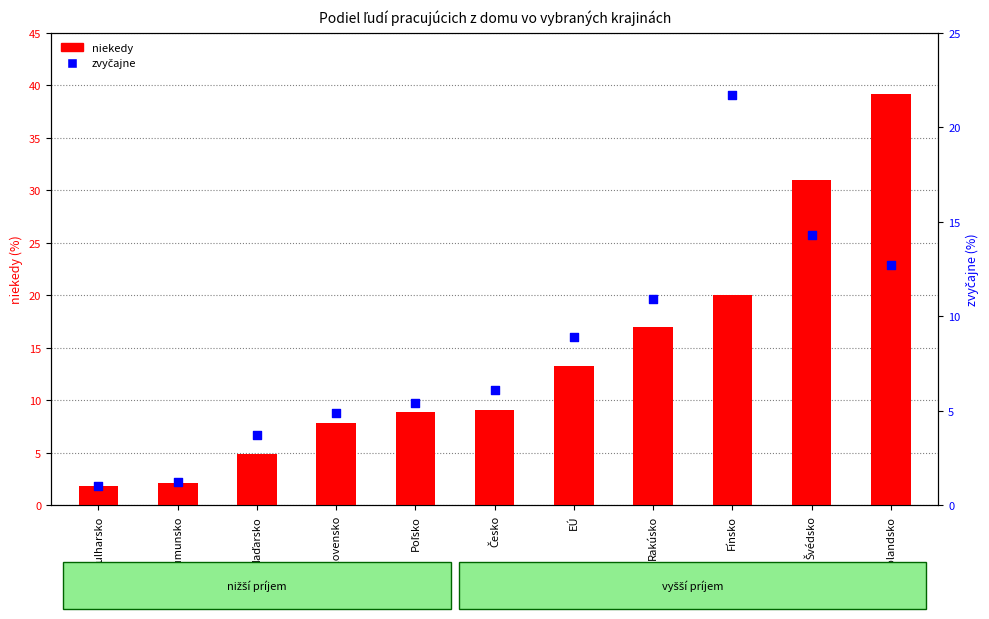

Which series has the largest total across all categories?

niekedy